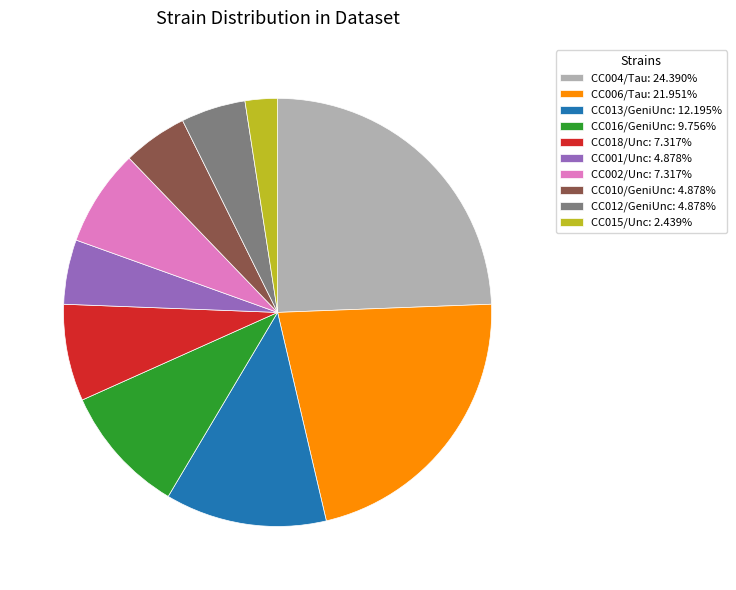

Combined, do CC006/Tau: 21.951% and CC015/Unc: 2.439% account for over 50%?

No